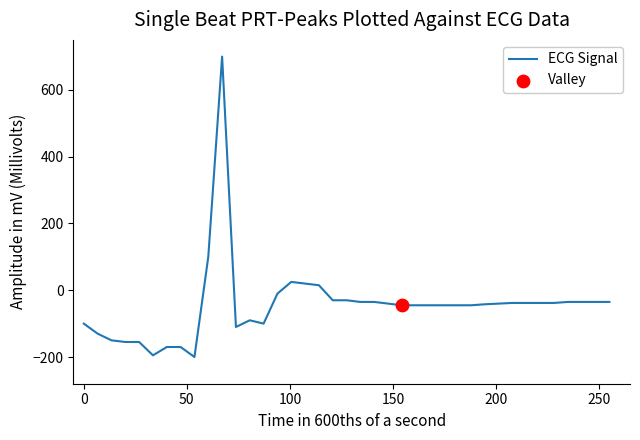

What is the maximum value shown in the chart?

700